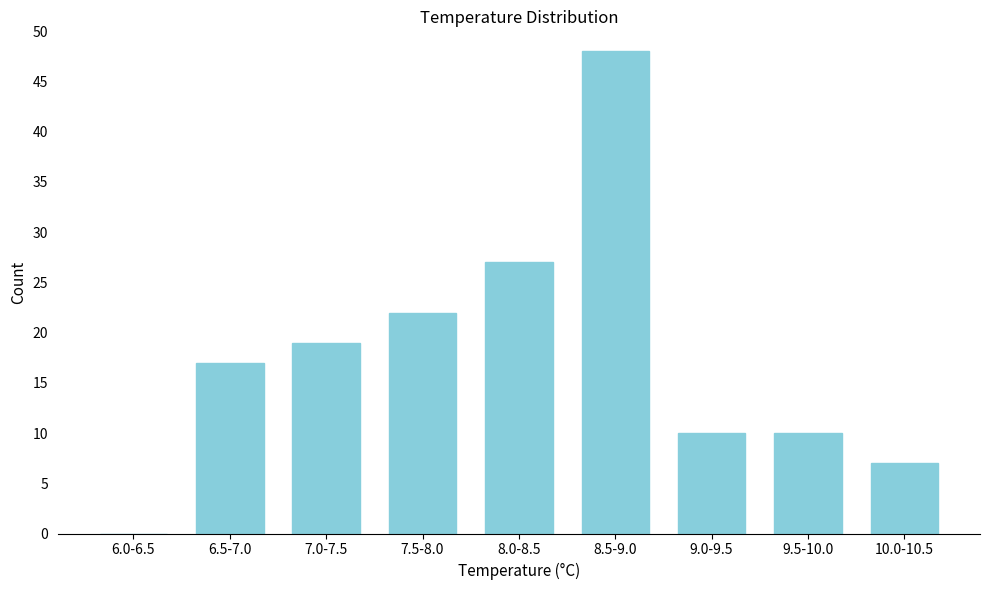

Reading left to right, list all the values displayed in this chart.

6.0-6.5=0	6.5-7.0=17	7.0-7.5=19	7.5-8.0=22	8.0-8.5=27	8.5-9.0=48	9.0-9.5=10	9.5-10.0=10	10.0-10.5=7